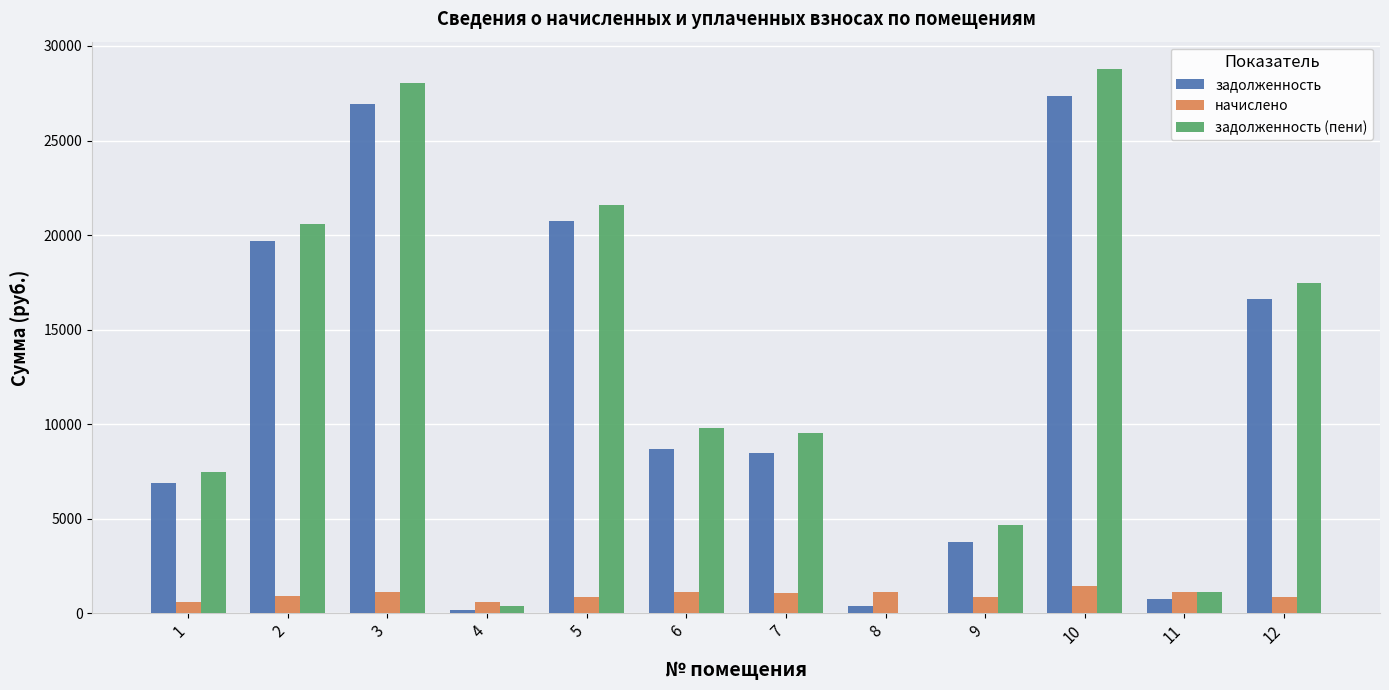

At which label does начислено reach its peak?

10